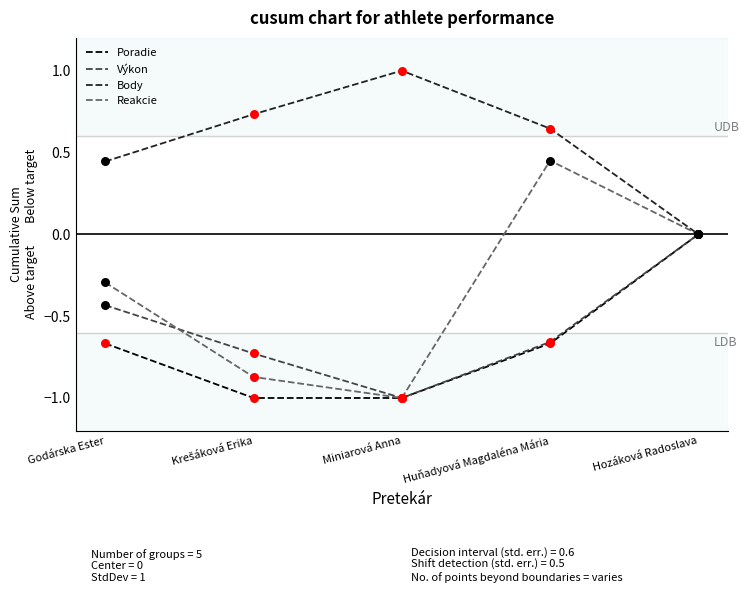

Which series has the largest total across all categories?

Body